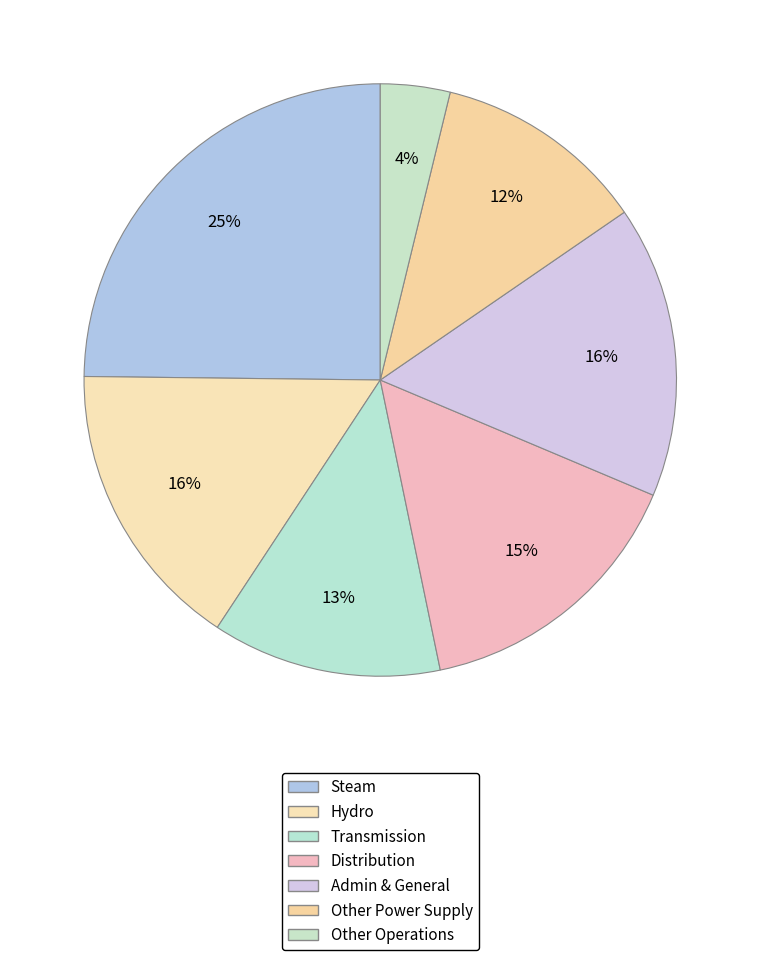

How many slices are in this pie chart?

7